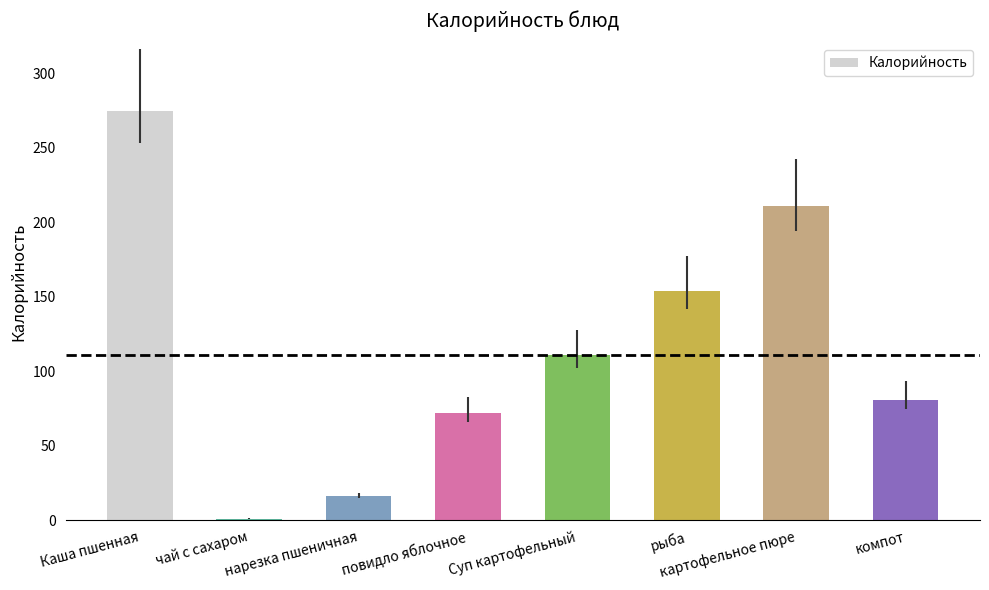

What position from the right is рыба?

3